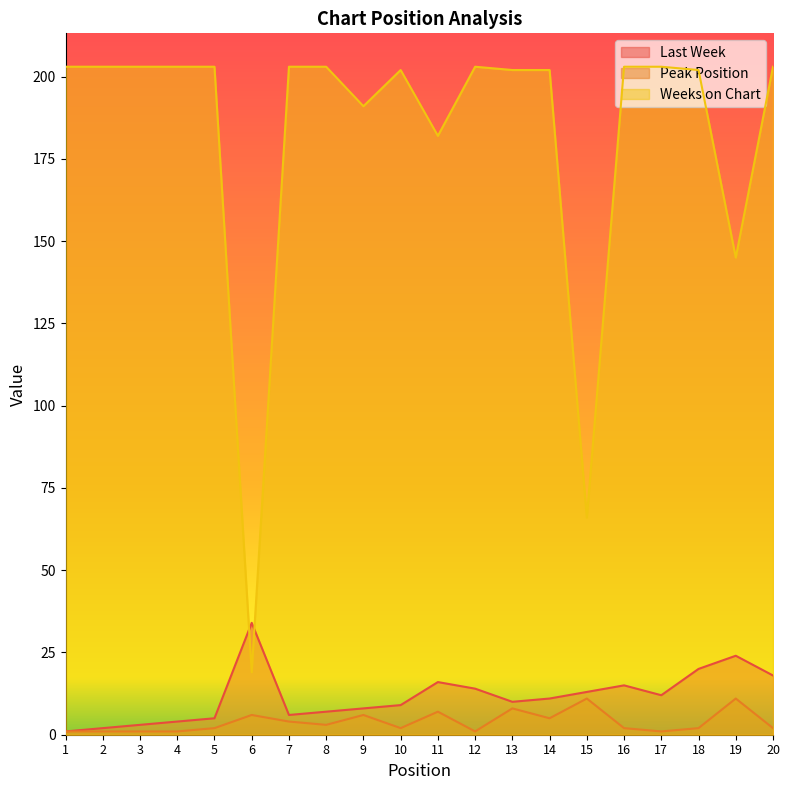

Is it true that Peak Position equals 6 at 7?

False